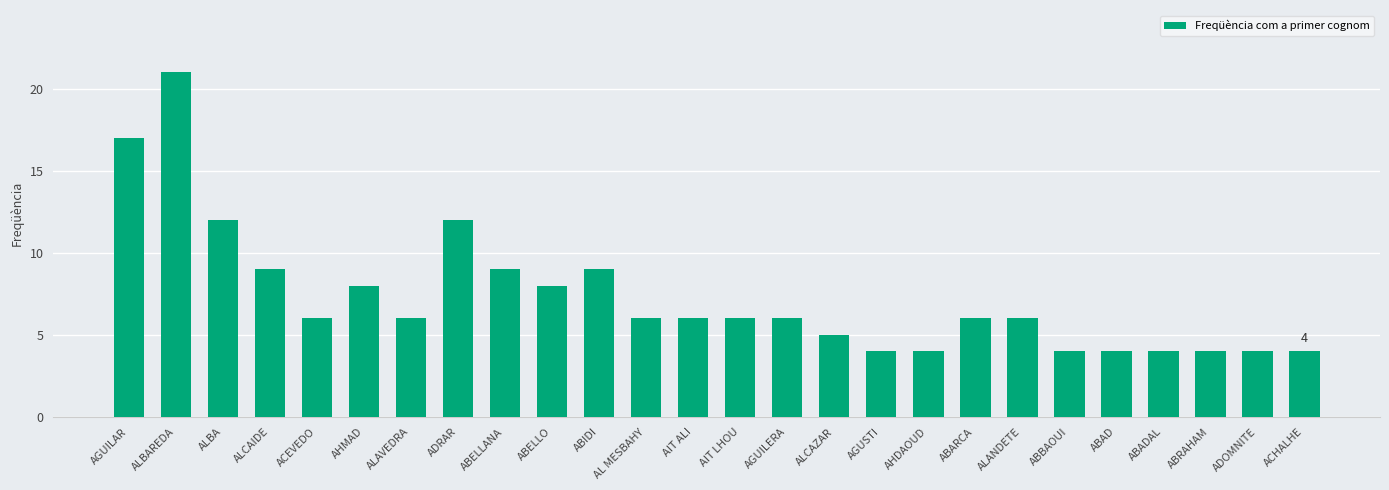

What is the smallest value displayed?

4